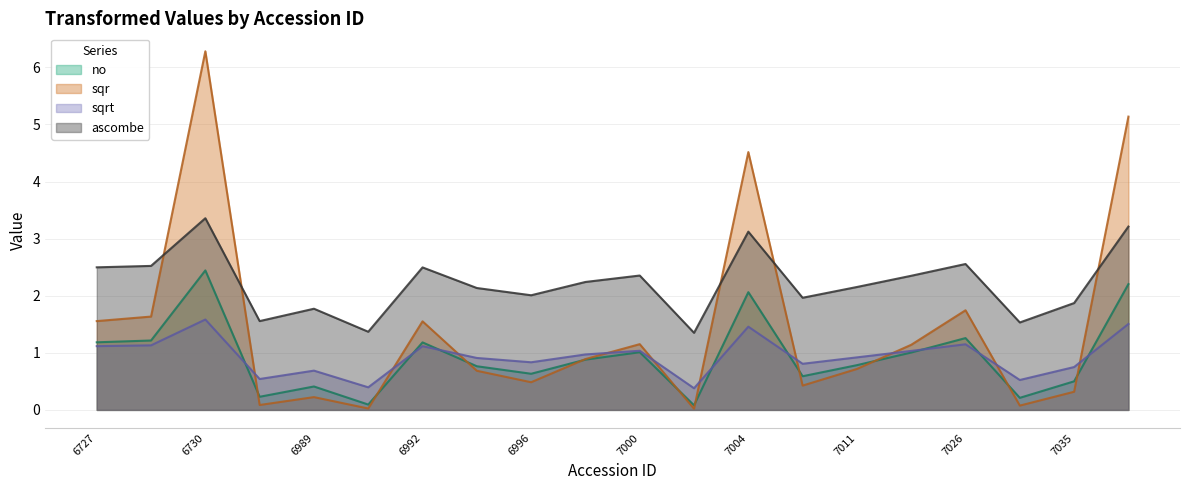

How many values in the ascombe series are below 2?

7